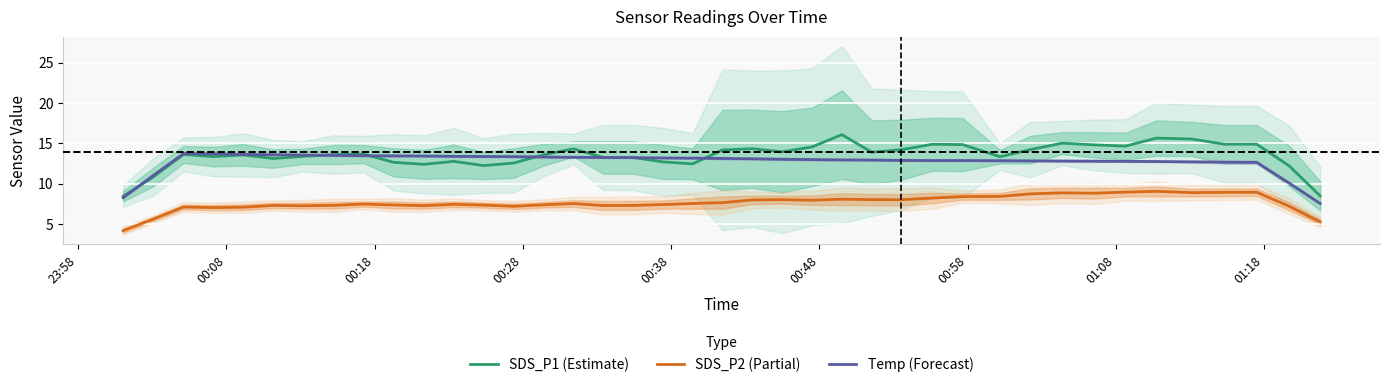

True or false: SDS_P1 (Estimate) and SDS_P2 (Partial) cross at least once.

False